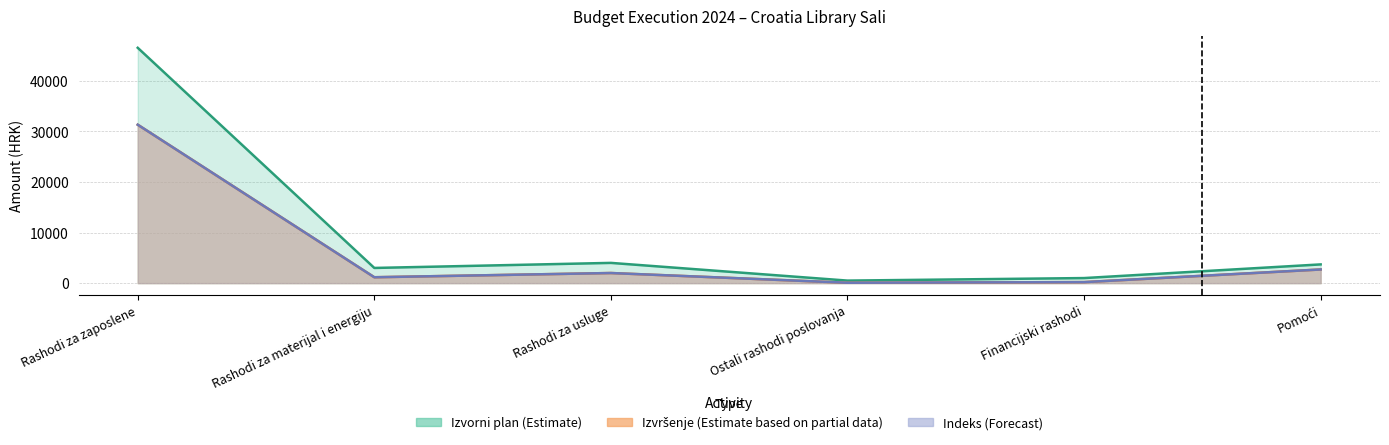

Does the chart display data point markers on the line(s)?

No